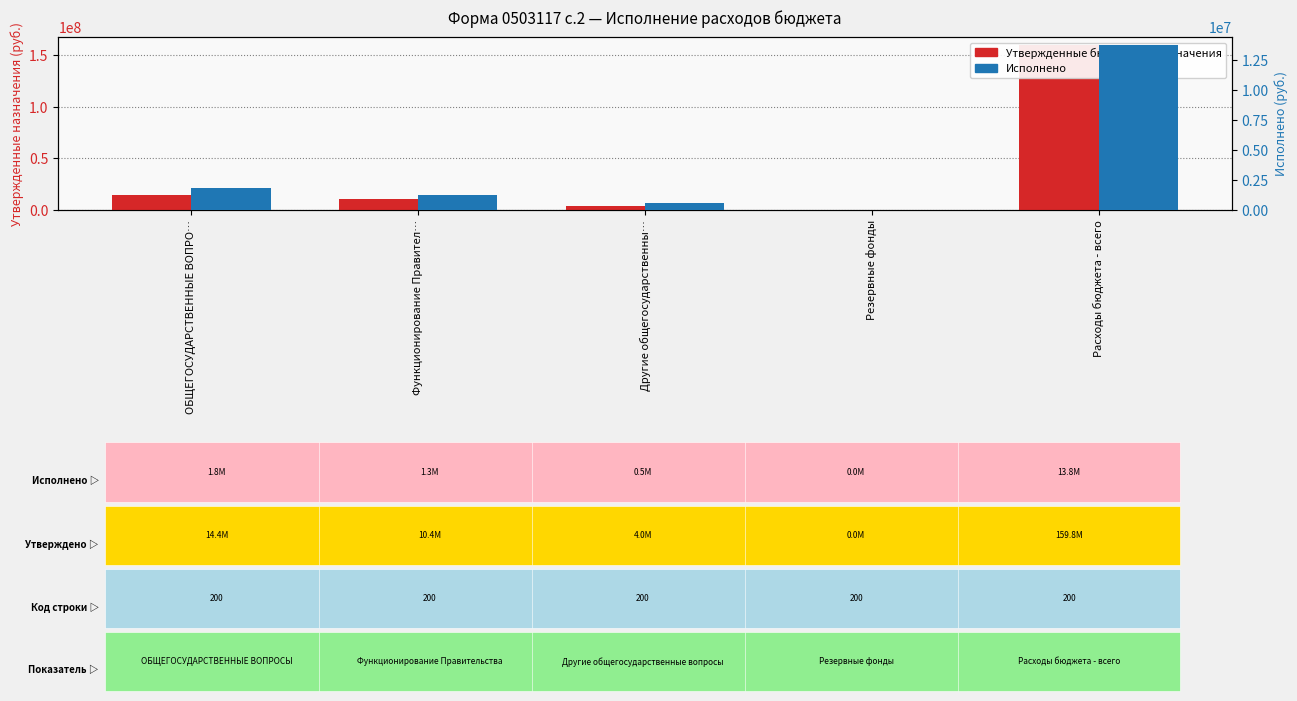

The value of Исполнено at Расходы бюджета - всего is 13758836.0. True or false?

True